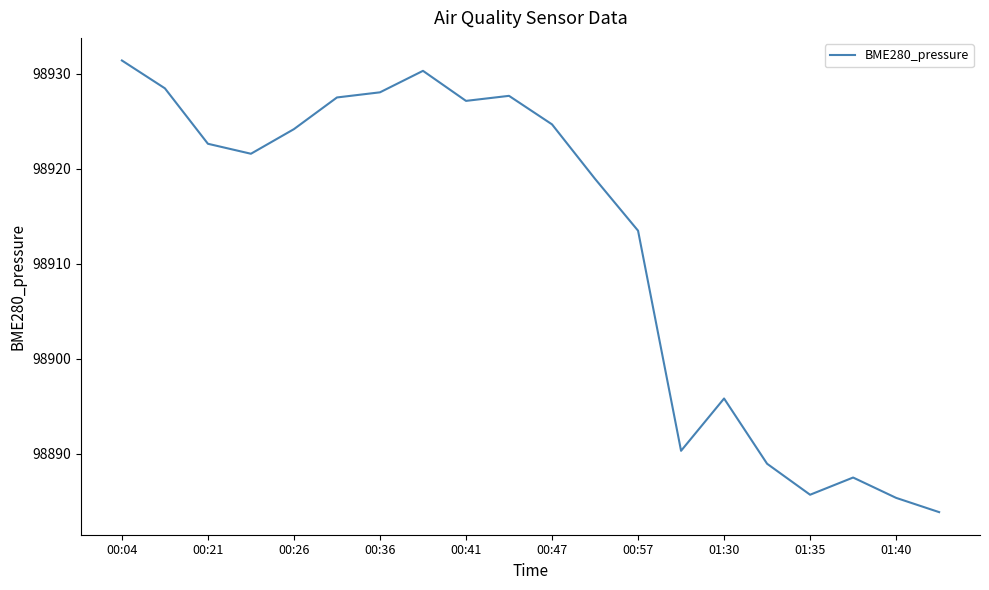

What is the difference between the maximum and minimum values?

47.5